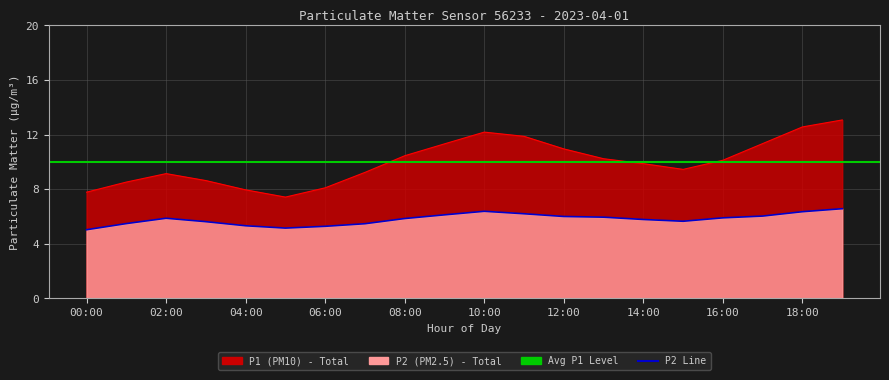

Which category has the highest value in the P2 series?

19:00